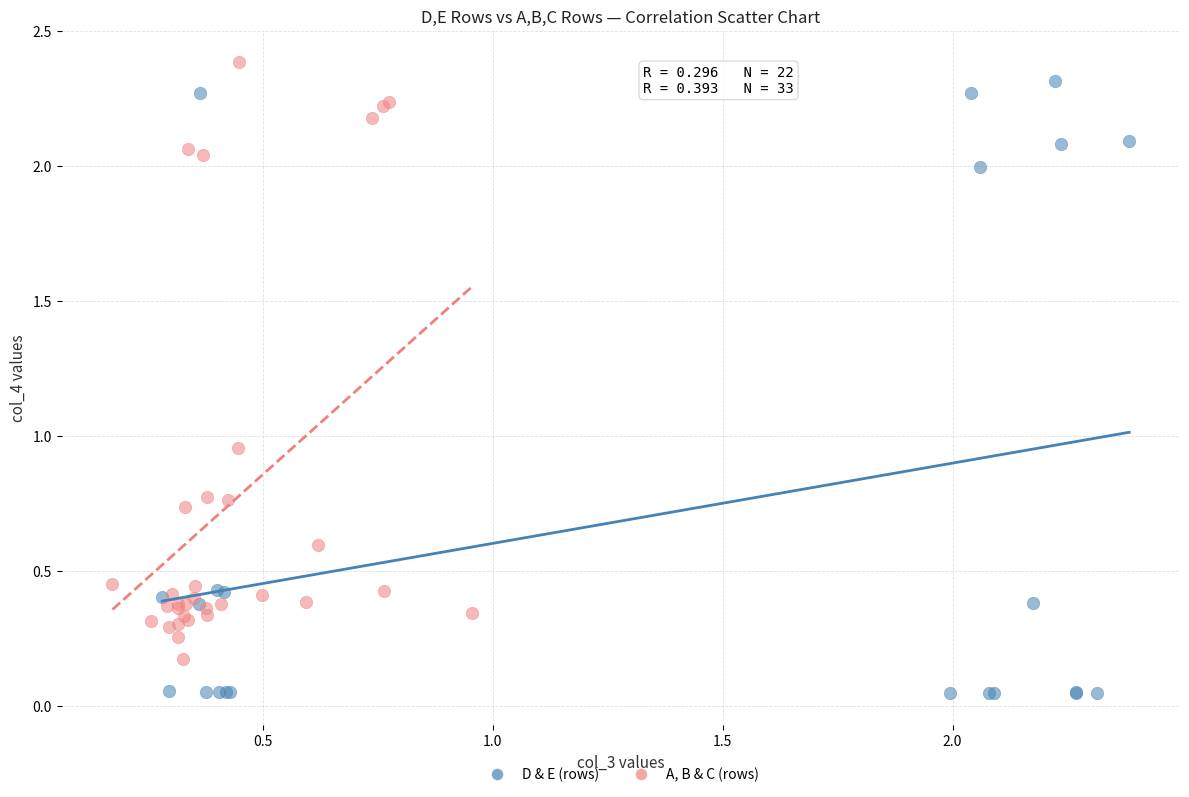

Which series reaches the maximum Y coordinate?

A, B & C (rows)